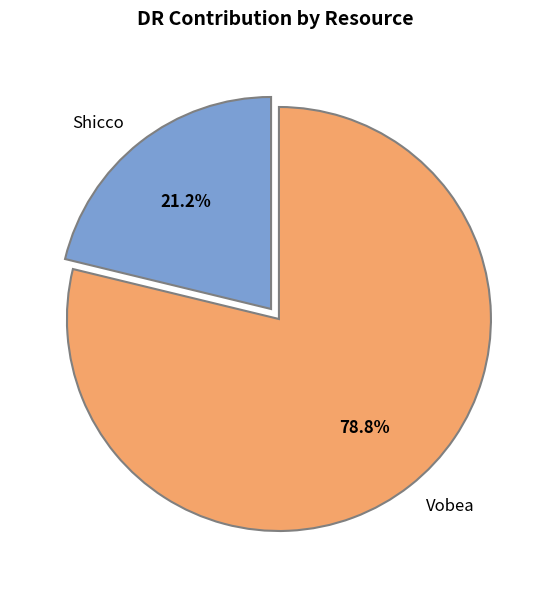

True or false: Vobea accounts for 79% of the total.

True